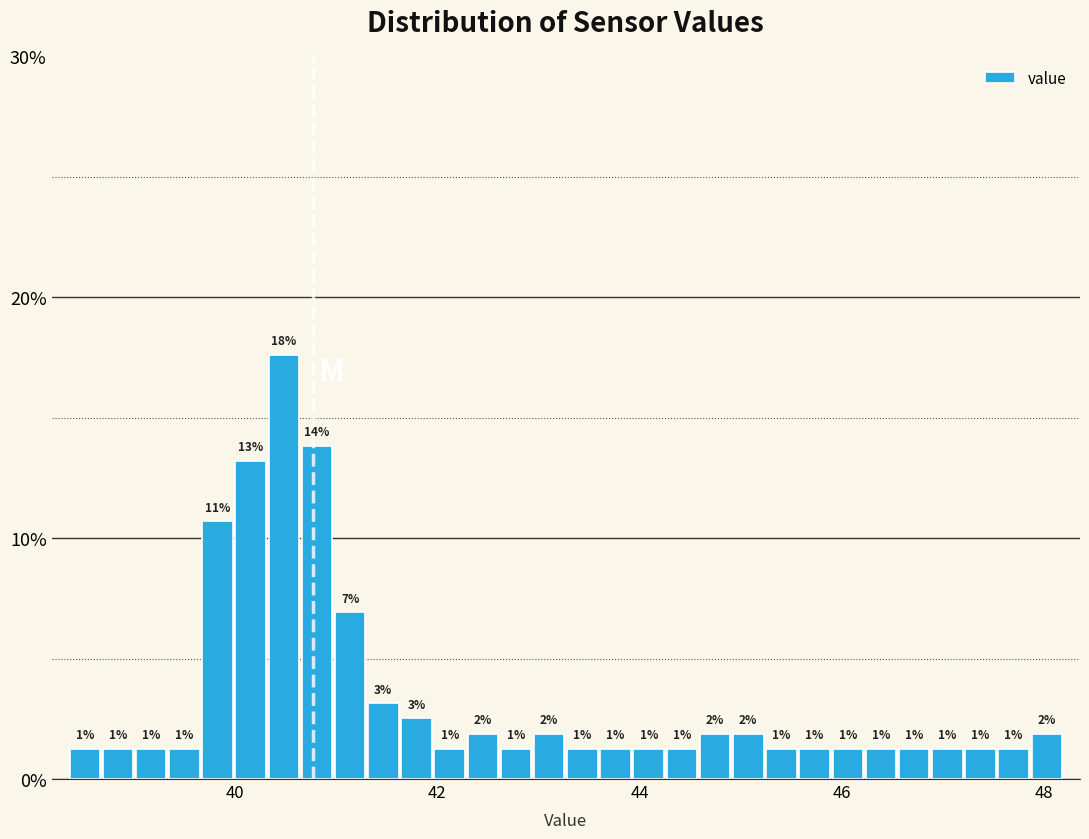

Around what value on the x-axis is the tallest bar? Give the approximate position of its centre, as read against the axis.

40.4